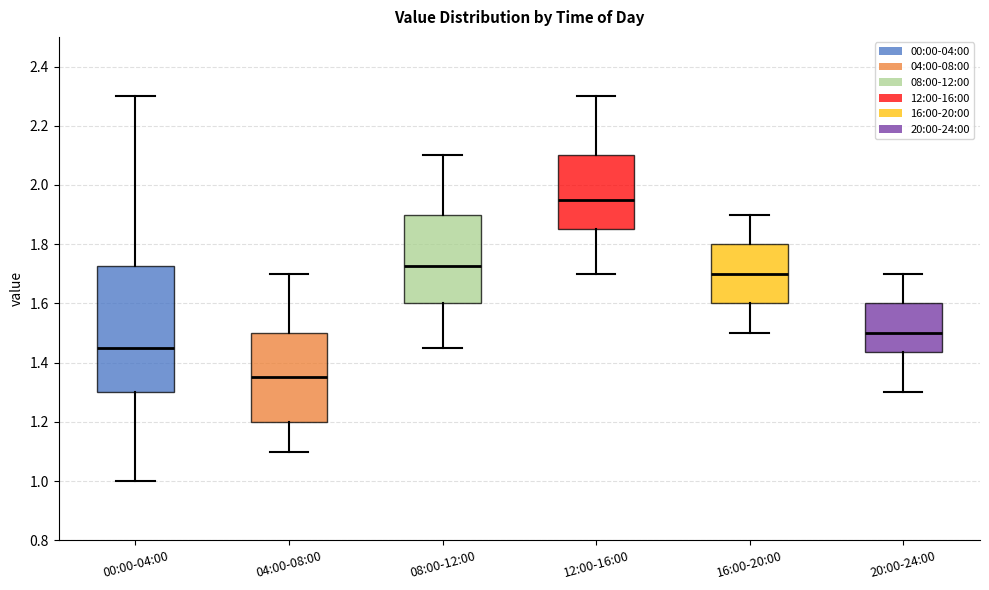

Which box has the lowest median line?

04:00-08:00